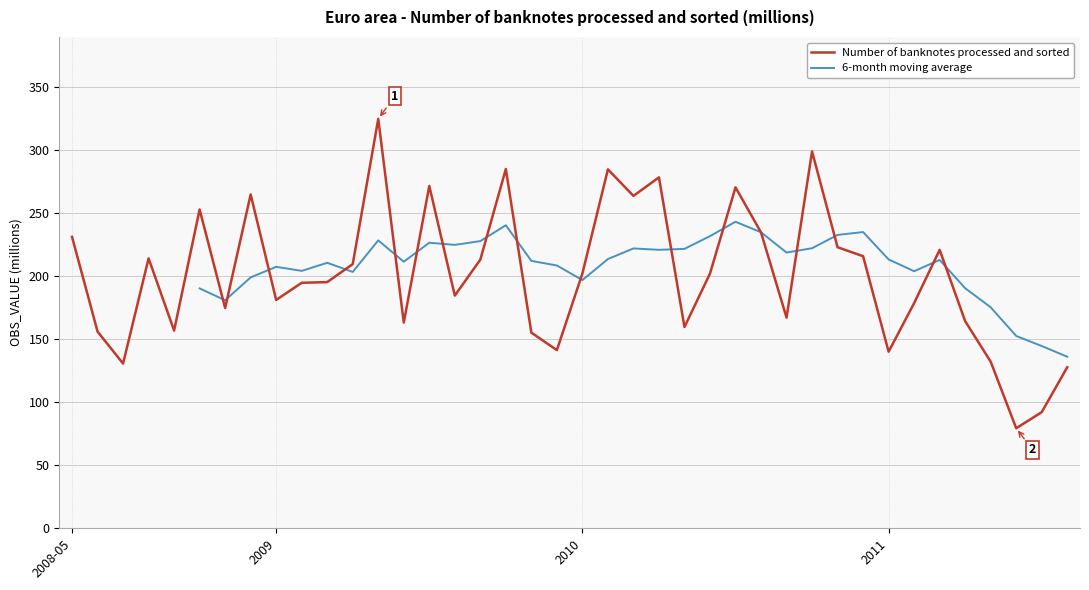

Where is the first local minimum?

2008-07